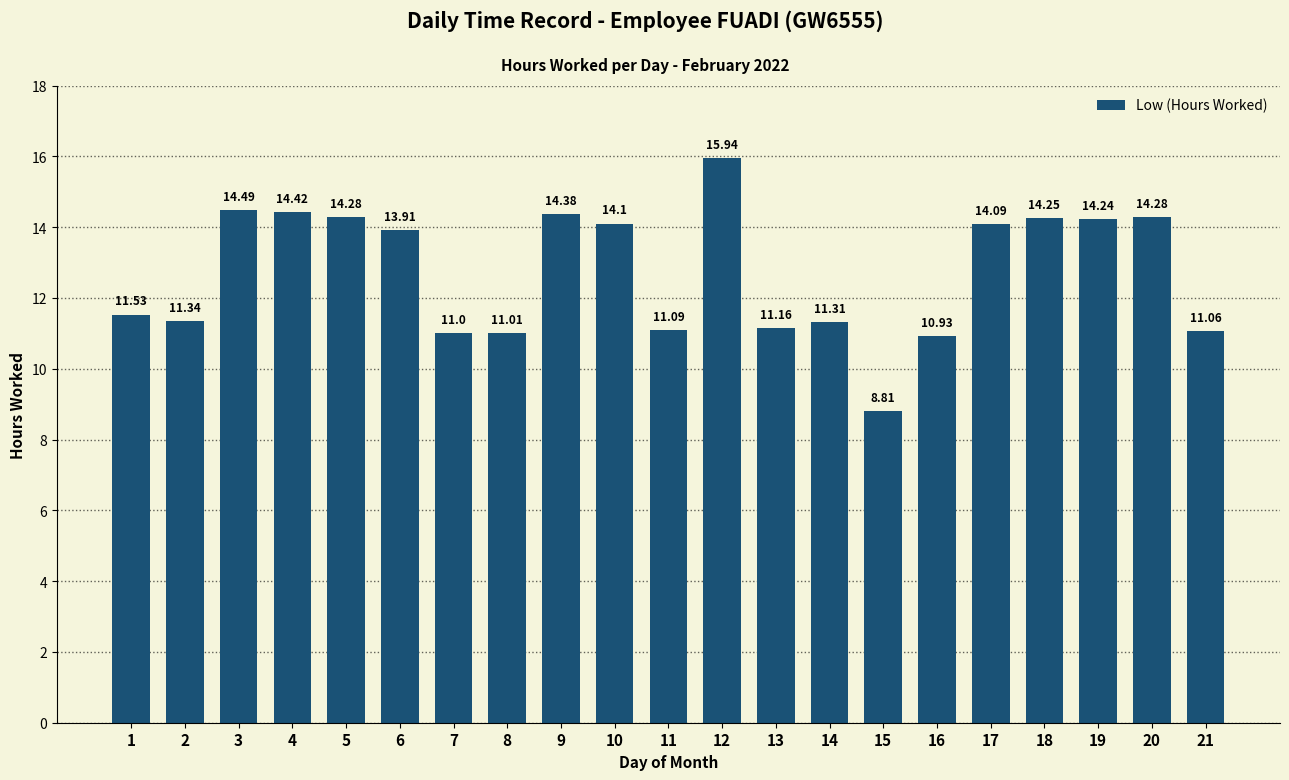

At which category does the chart reach its minimum across all series?

15